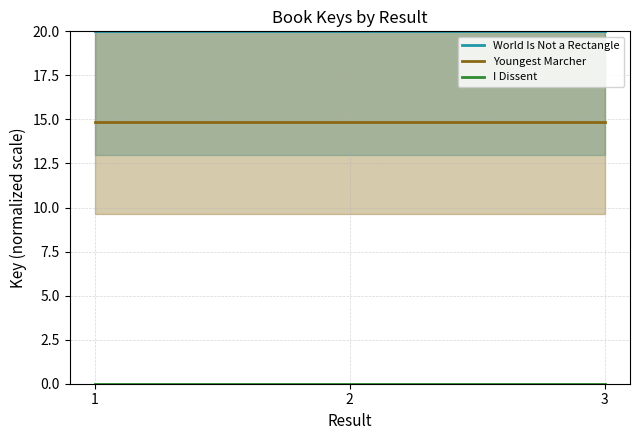

Does the chart have visible grid lines?

Yes